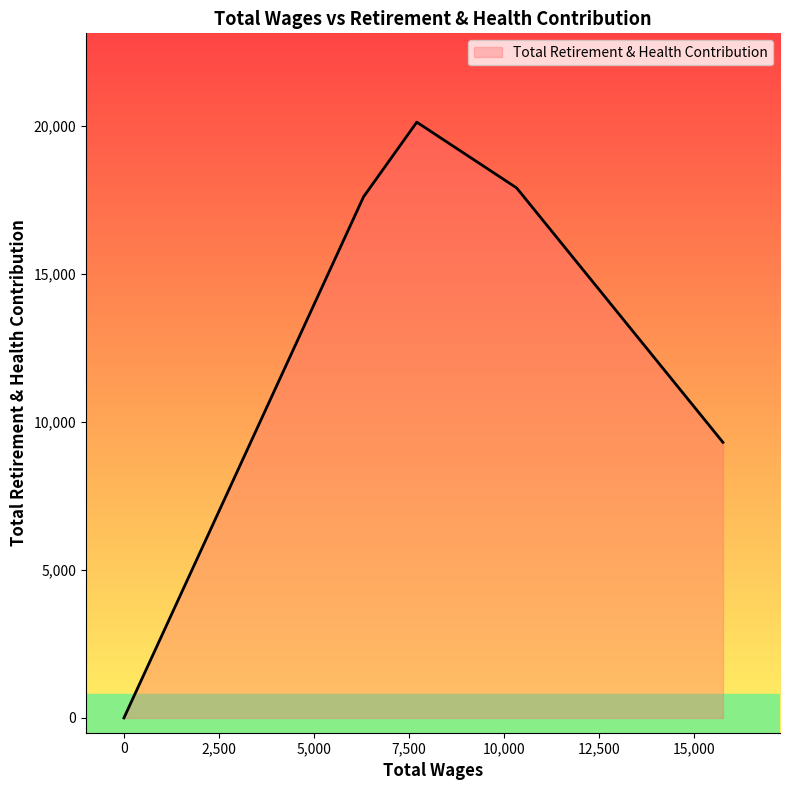

What is the difference between the second highest and minimum values?

17898